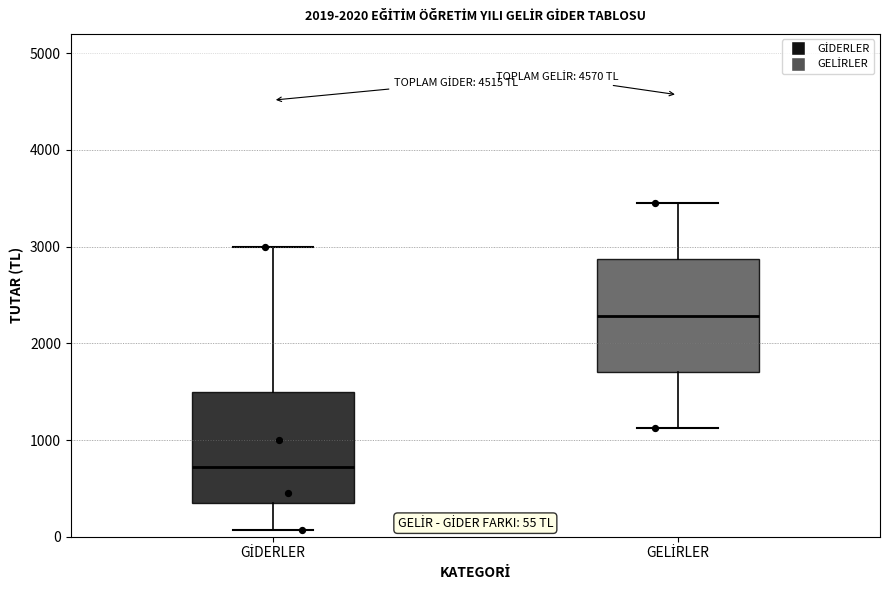

Which box has the lowest median line?

GİDERLER